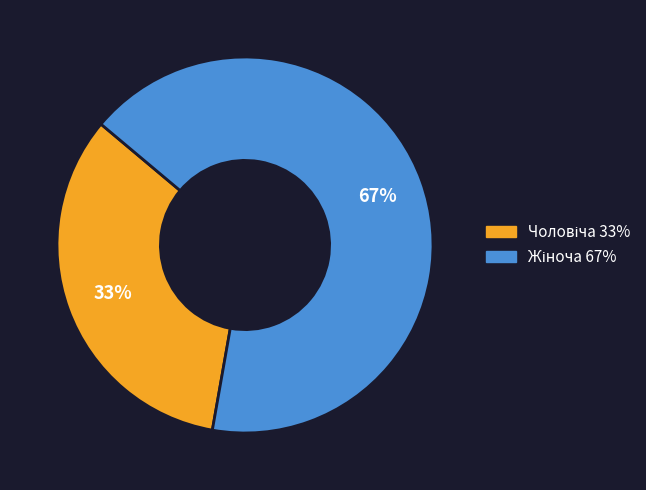

Is there any slice that represents more than half of the pie?

Yes